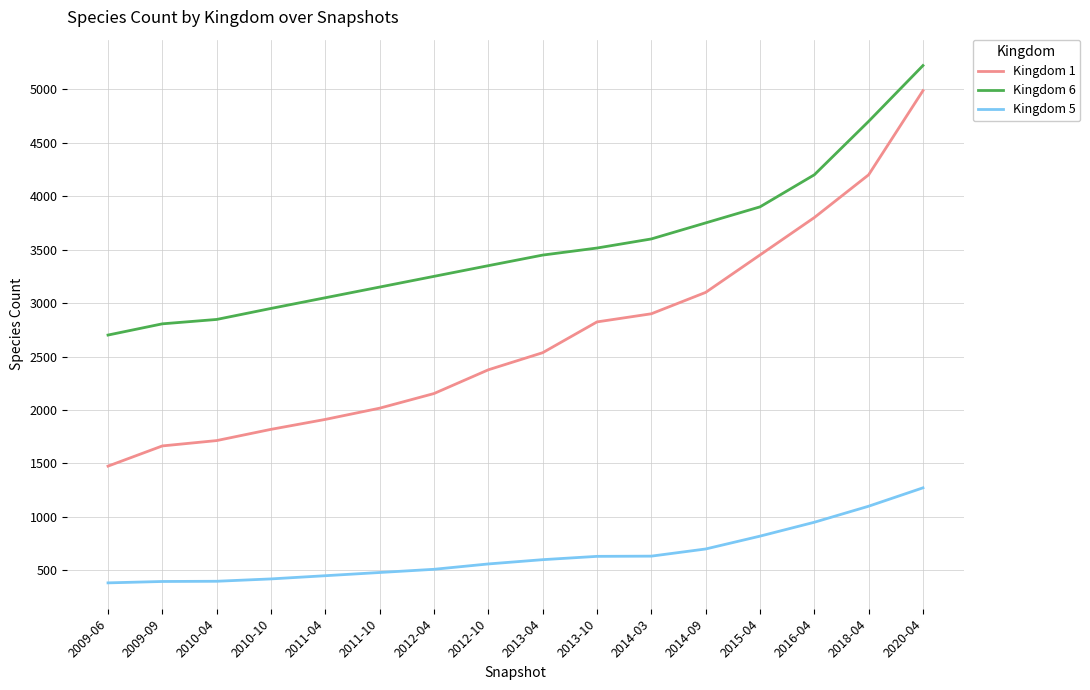

True or false: Kingdom 1 has more than 1 interior local peaks.

False